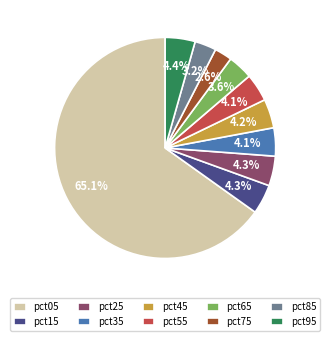

How many slices are in this pie chart?

10